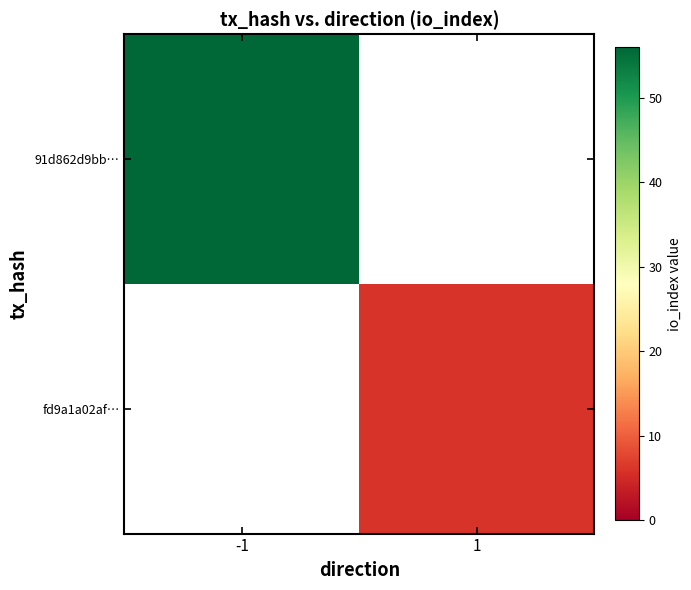

How many distinct data groups are displayed?

2